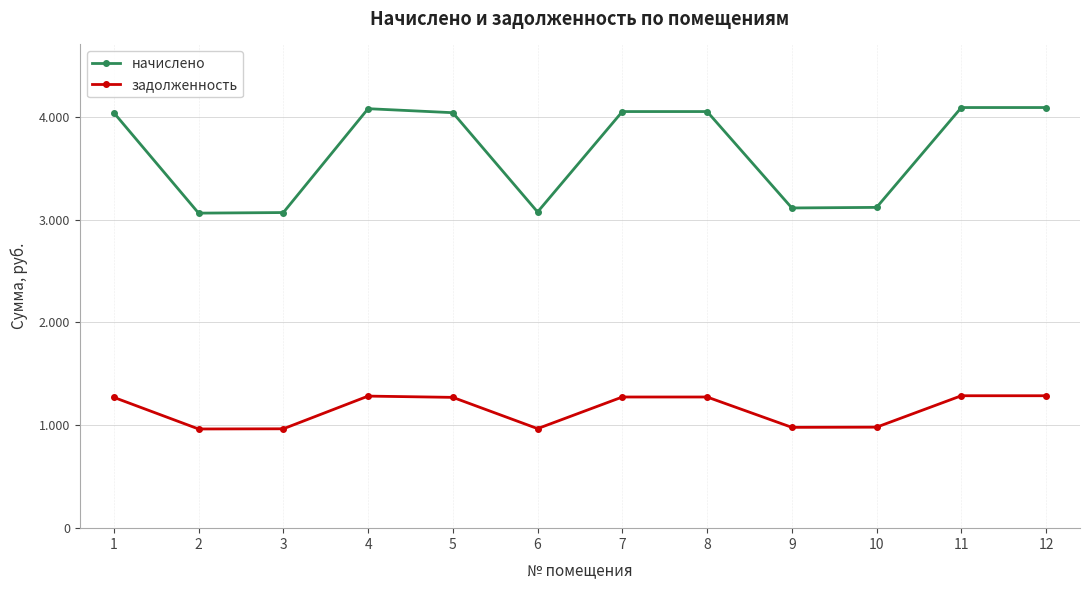

Which series has the largest total across all categories?

начислено